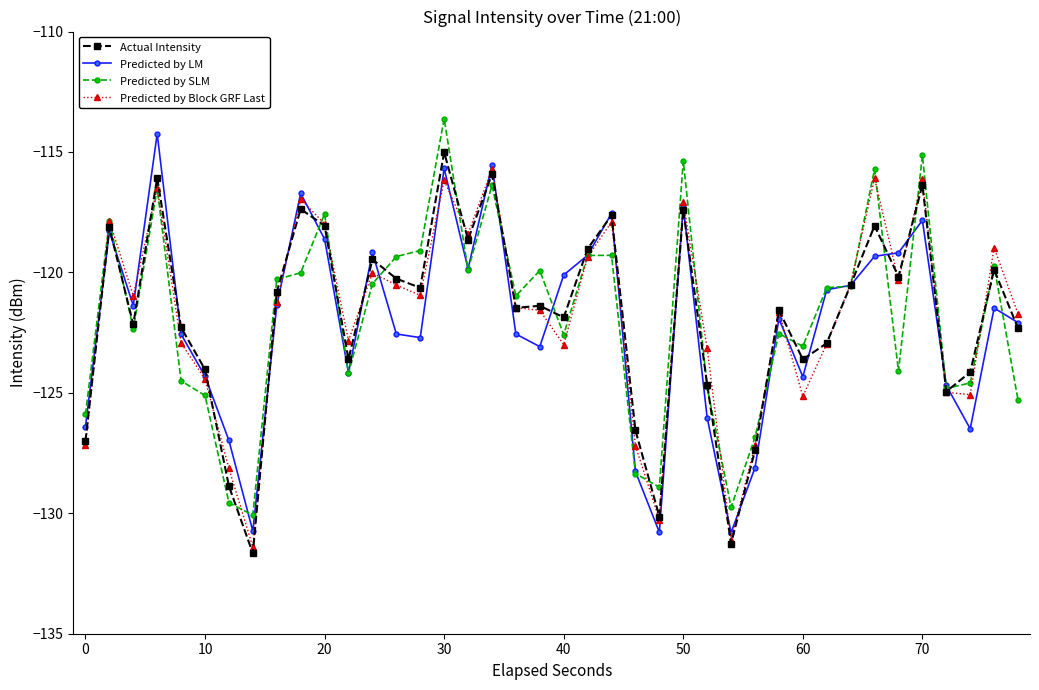

What is the difference between the maximum and second lowest values in the Actual Intensity series?

16.2